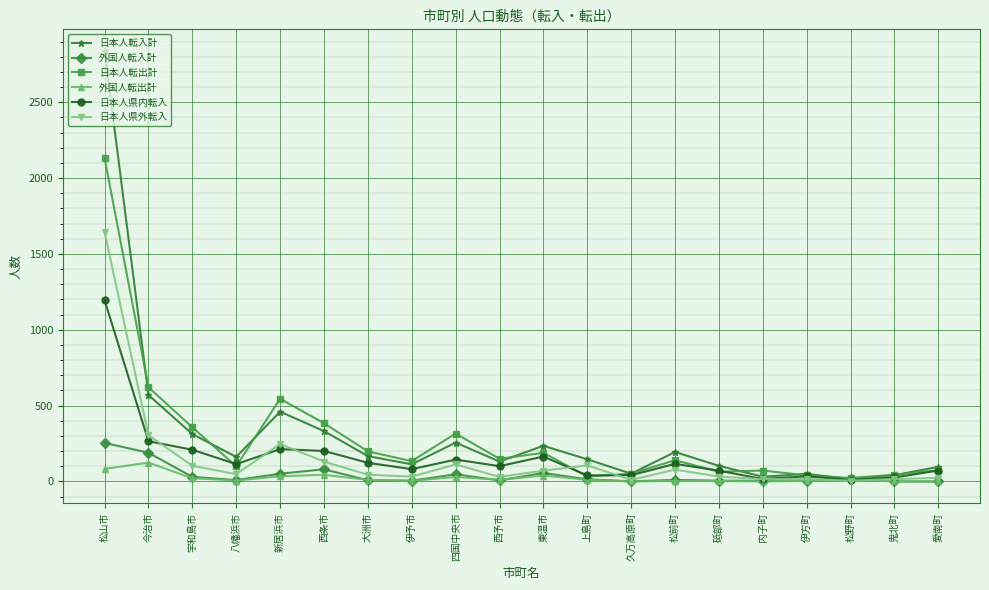

Where is the first local maximum for 日本人転出計?

新居浜市